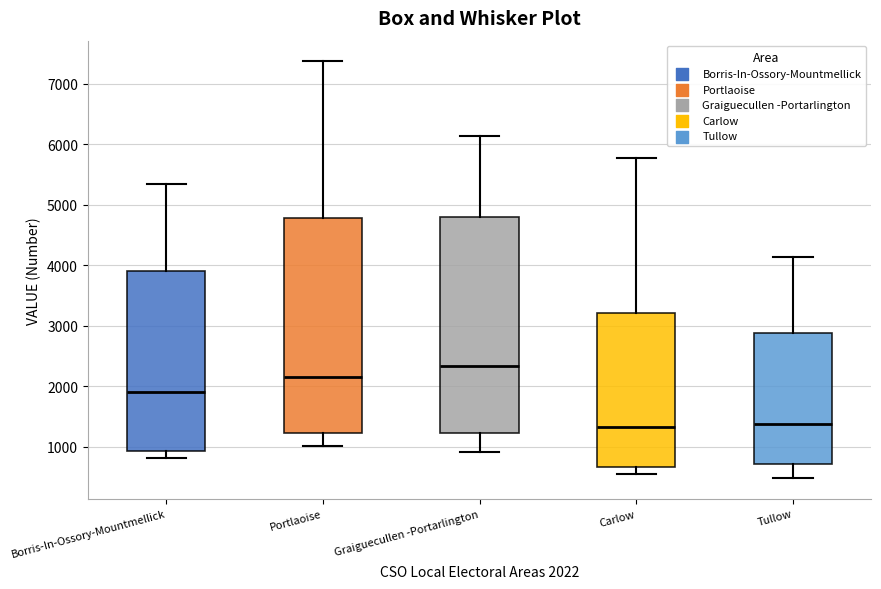

Reading left to right, transcribe this box plot: for each box, give where its median line is, the range the box spans, and where its two whiskers end, as read against the y-axis. The values are not printed on the chart, so give them approximately, as read against the axis.

Borris-In-Ossory-Mountmellick: median 1900, box 900 to 3900, whiskers 800 to 5300
Portlaoise: median 2200, box 1200 to 4800, whiskers 1000 to 7400
Graiguecullen -Portarlington: median 2300, box 1200 to 4800, whiskers 900 to 6100
Carlow: median 1300, box 700 to 3200, whiskers 500 to 5800
Tullow: median 1400, box 700 to 2900, whiskers 500 to 4100